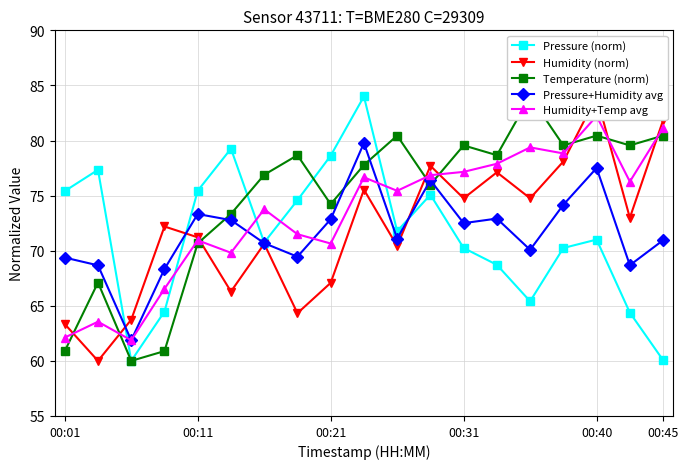

What is the minimum value for Humidity+Temp avg?

61.9